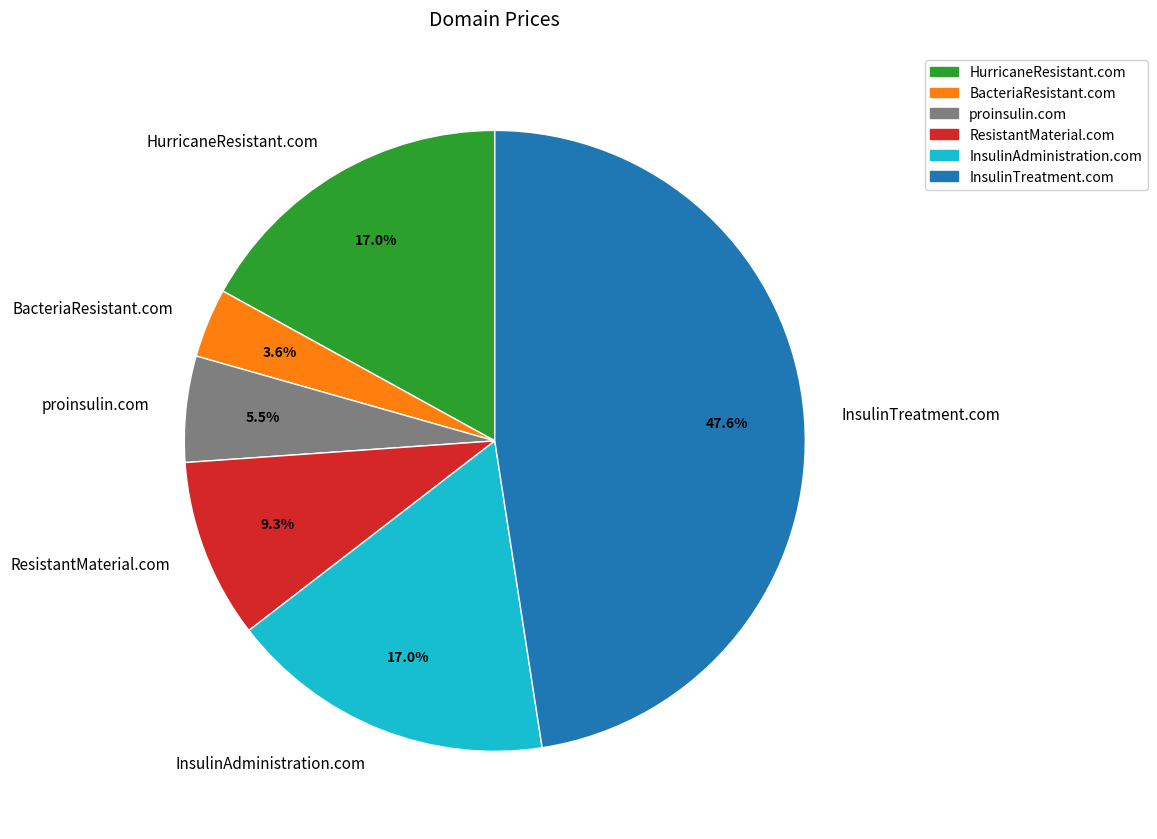

Does InsulinTreatment.com account for over 50% of the chart?

No